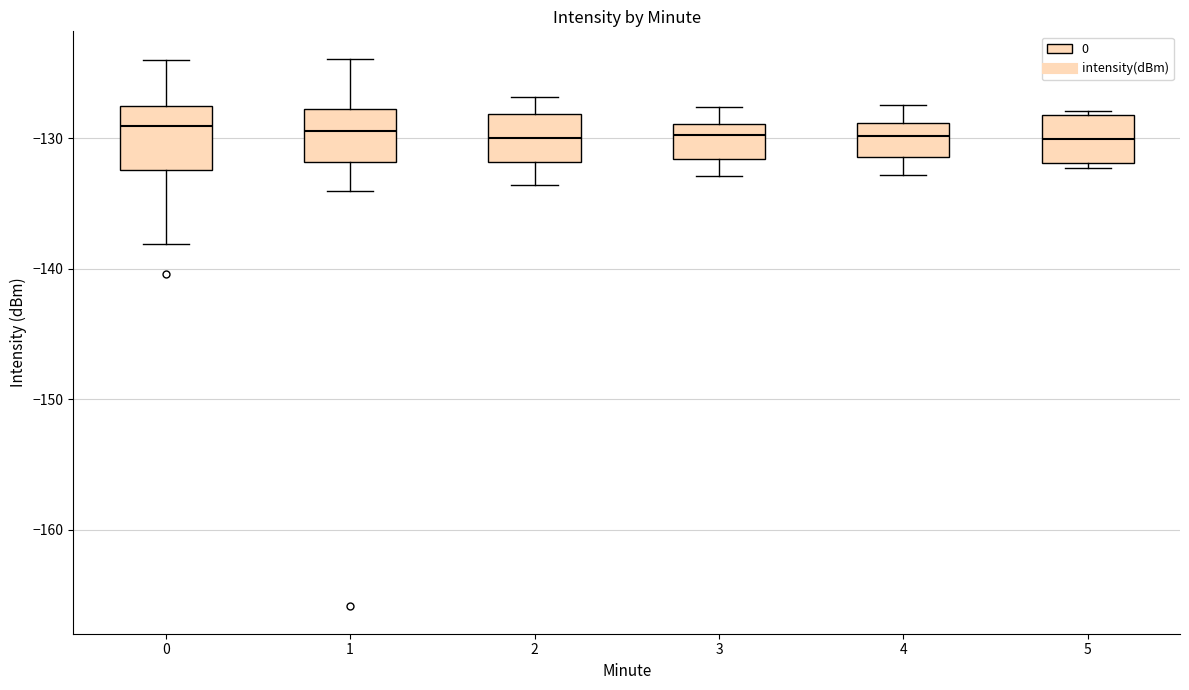

Reading left to right, read every box against the y-axis: the position of its median line, the range the box covers, and the ends of its whiskers. The values are not printed on the chart, so give them approximately, as read against the axis.

0: median -129, box -132 to -128, whiskers -138 to -124
1: median -129, box -132 to -128, whiskers -134 to -124
2: median -130, box -132 to -128, whiskers -134 to -127
3: median -130, box -132 to -129, whiskers -133 to -128
4: median -130, box -131 to -129, whiskers -133 to -127
5: median -130, box -132 to -128, whiskers -132 (just below the box's lower edge) to -128 (just above the box's upper edge)